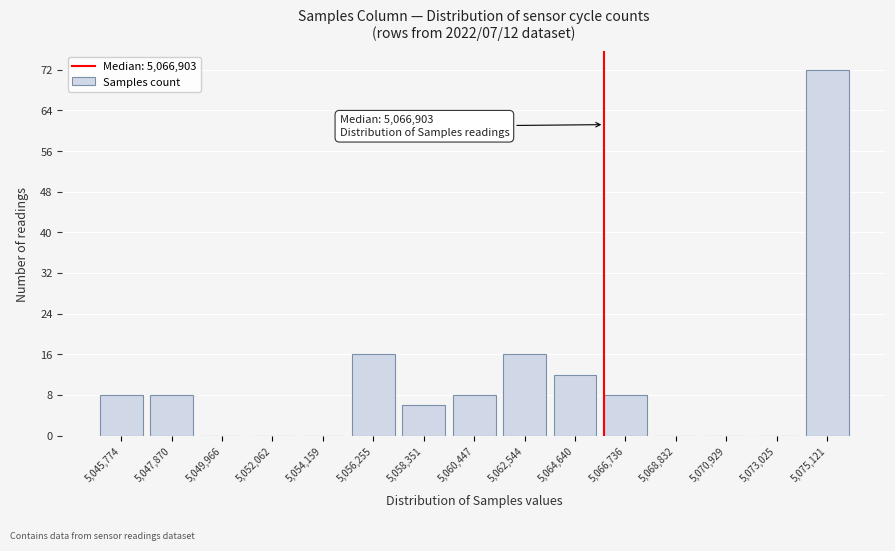

Reading left to right, extract all data points from this chart.

5,045,774=8	5,047,870=8	5,049,966=0	5,052,062=0	5,054,159=0	5,056,255=16	5,058,351=6	5,060,447=8	5,062,544=16	5,064,640=12	5,066,736=8	5,068,832=0	5,070,929=0	5,073,025=0	5,075,121=72